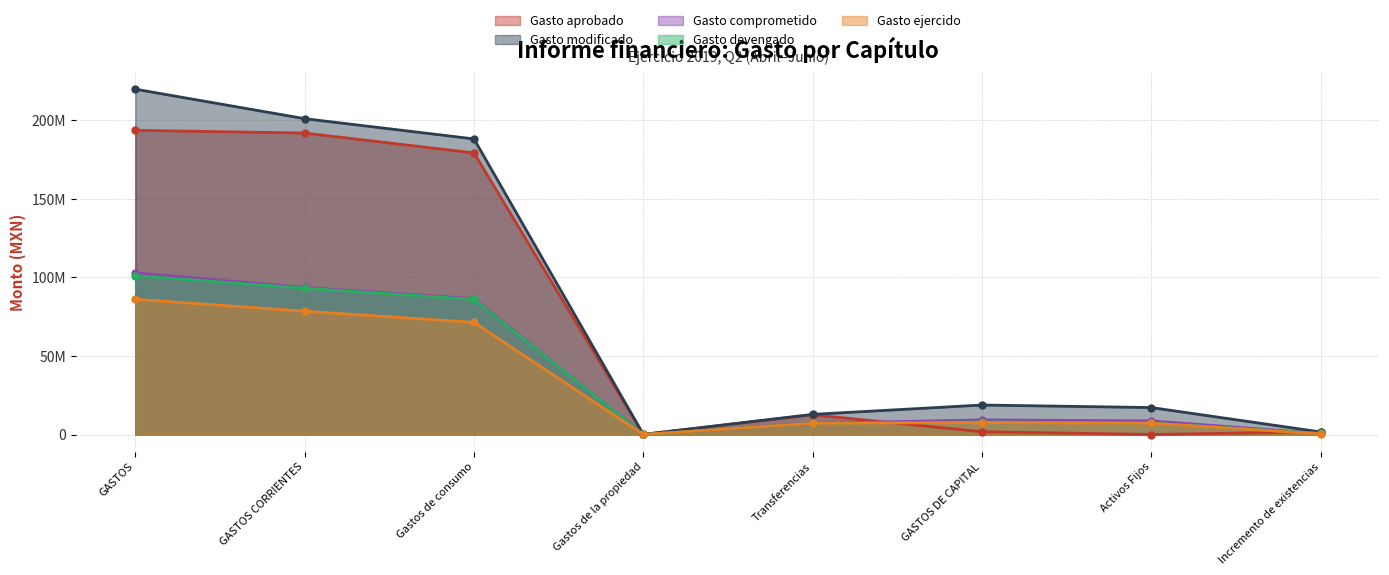

True or false: Gasto ejercido has more than 1 interior local peaks.

False